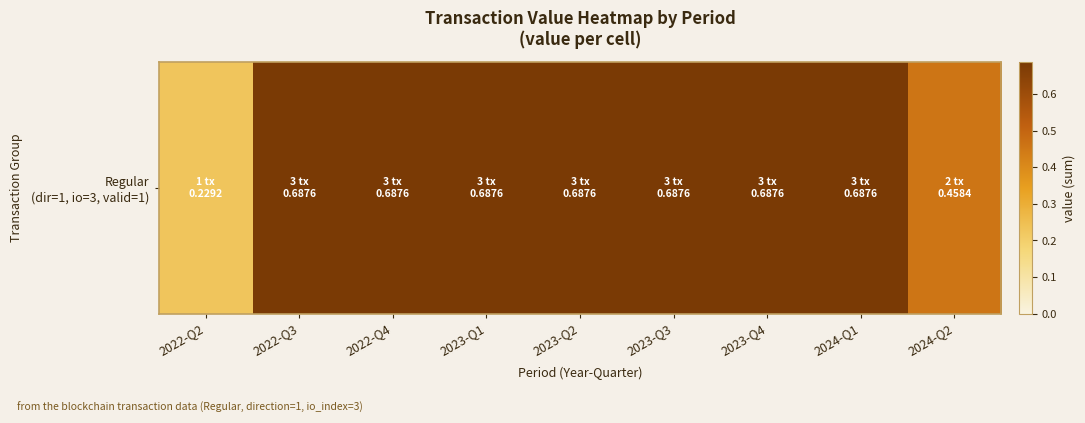

Rank the categories by value from highest to lowest.

2022-Q3, 2022-Q4, 2023-Q1, 2023-Q2, 2023-Q3, 2023-Q4, 2024-Q1, 2024-Q2, 2022-Q2